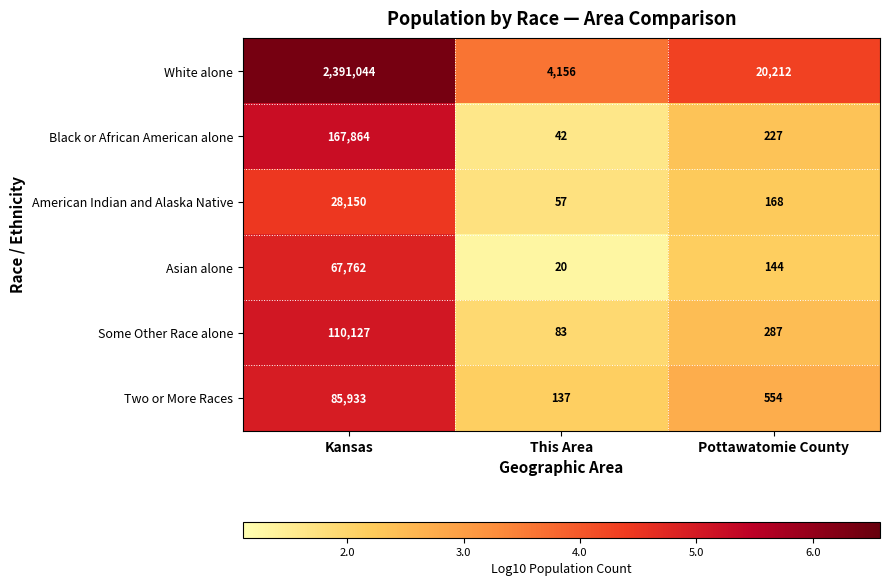

Which category has the lowest value across all series?

This Area